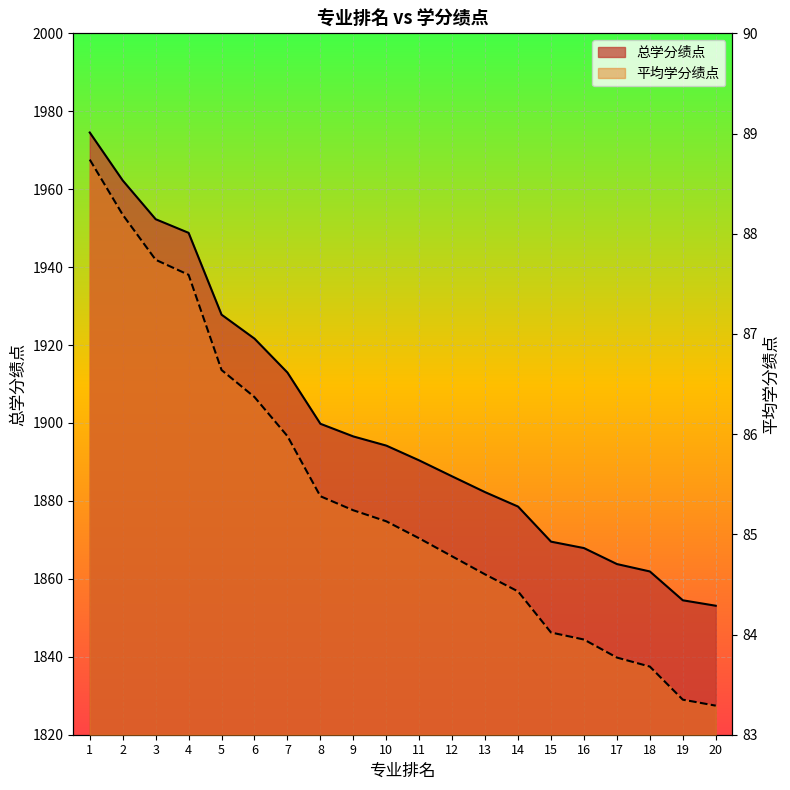

Reading left to right, extract all data points from this chart.

总学分绩点: 1=1974.5	2=1962.2	3=1952.3	4=1948.8	5=1927.8	6=1921.7	7=1913.0	8=1899.8	9=1896.5	10=1894.2	11=1890.4	12=1886.3	13=1882.2	14=1878.5	15=1869.5	16=1867.9	17=1863.8	18=1861.9	19=1854.5	20=1853.1
平均学分绩点: 1=88.7	2=88.2	3=87.7	4=87.6	5=86.6	6=86.4	7=86.0	8=85.4	9=85.2	10=85.1	11=85.0	12=84.8	13=84.6	14=84.4	15=84.0	16=84.0	17=83.8	18=83.7	19=83.3	20=83.3